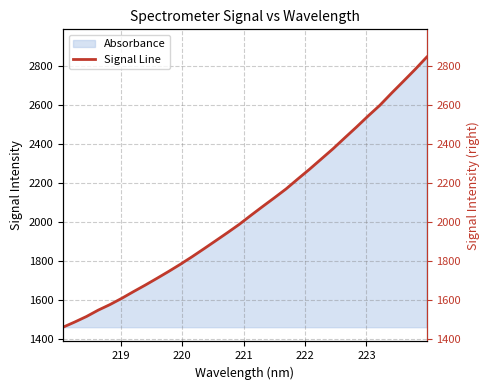

The chart shows a value of 3966.0 at 29. True or false?

False